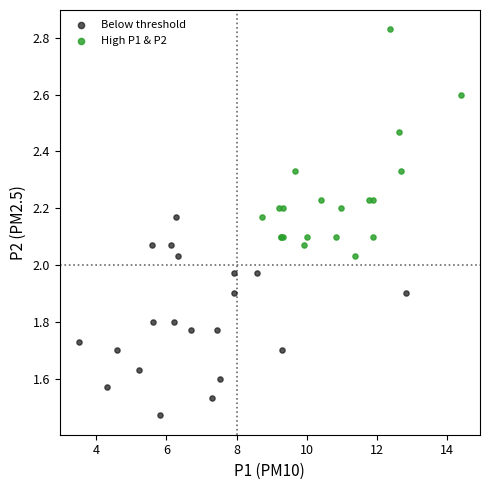

Which series reaches the minimum Y coordinate?

Below threshold